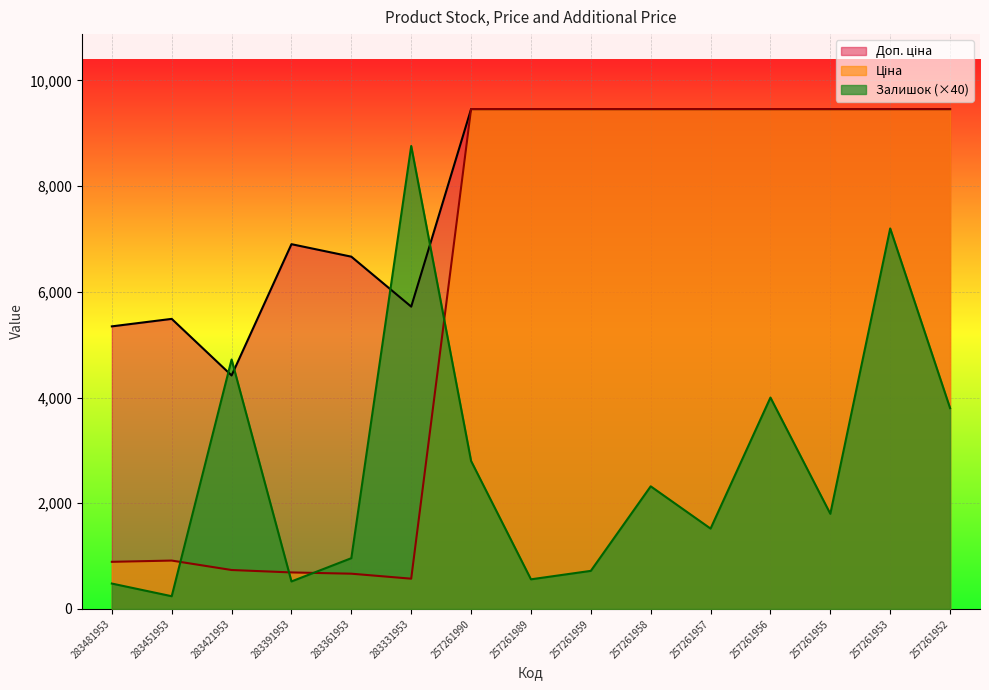

Reading left to right, what are all the values shown in this chart?

Залишок: 283481953=480.0	283451953=240.0	283421953=4720.0	283391953=520.0	283361953=960.0	283331953=8760.0	257261990=2800.0	257261989=560.0	257261959=720.0	257261958=2320.0	257261957=1520.0	257261956=4000.0	257261955=1800.0	257261953=7200.0	257261952=3800.0
Ціна: 283481953=891.2	283451953=914.8	283421953=736.3	283391953=690.2	283361953=666.6	283331953=572.0	257261990=9458.9	257261989=9458.9	257261959=9458.9	257261958=9458.9	257261957=9458.9	257261956=9458.9	257261955=9458.9	257261953=9458.9	257261952=9458.9
Доп. ціна: 283481953=5347.0	283451953=5488.9	283421953=4418.0	283391953=6902.4	283361953=6666.0	283331953=5720.5	257261990=9458.9	257261989=9458.9	257261959=9458.9	257261958=9458.9	257261957=9458.9	257261956=9458.9	257261955=9458.9	257261953=9458.9	257261952=9458.9